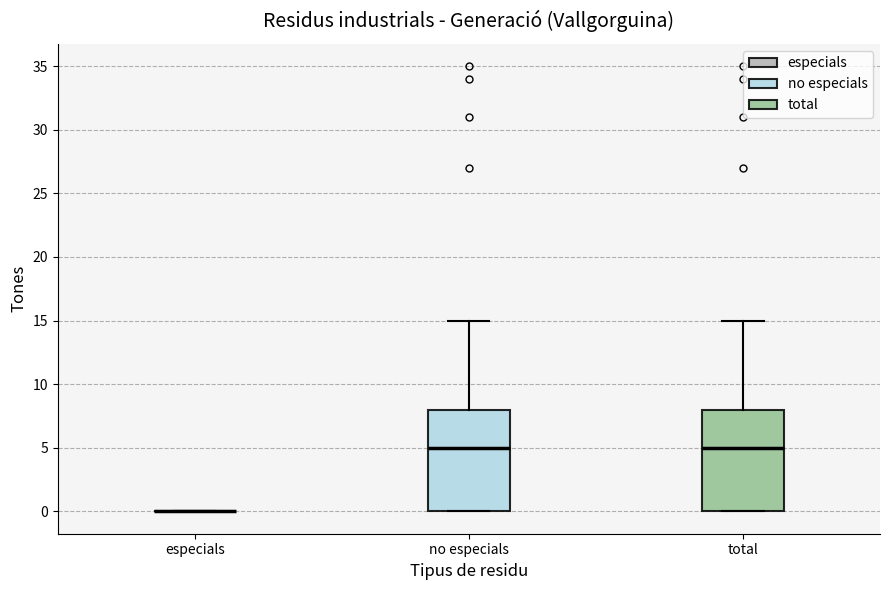

Reading left to right, transcribe this box plot: for each box, give where its median line is, the range the box spans, and where its two whiskers end, as read against the y-axis. The values are not printed on the chart, so give them approximately, as read against the axis.

especials: box collapsed to a line at 0, whiskers 0 to 0
no especials: median 5, box 0 to 8, whiskers 0 to 15
total: median 5, box 0 to 8, whiskers 0 to 15